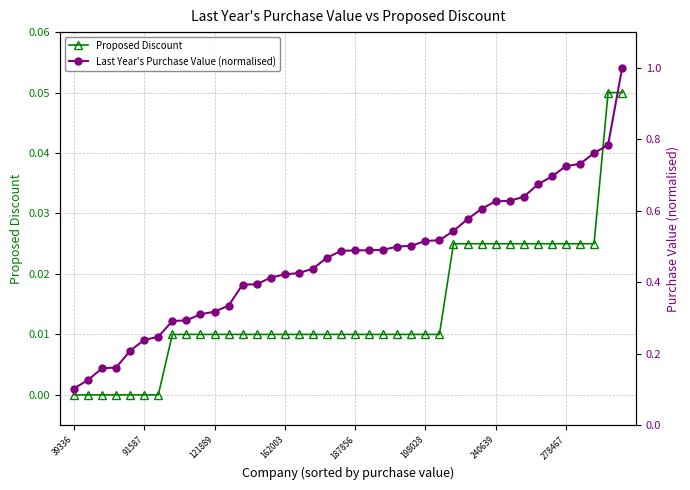

List the series in order of their peak value, lowest first.

Proposed Discount, Last Year's Purchase Value (normalised)